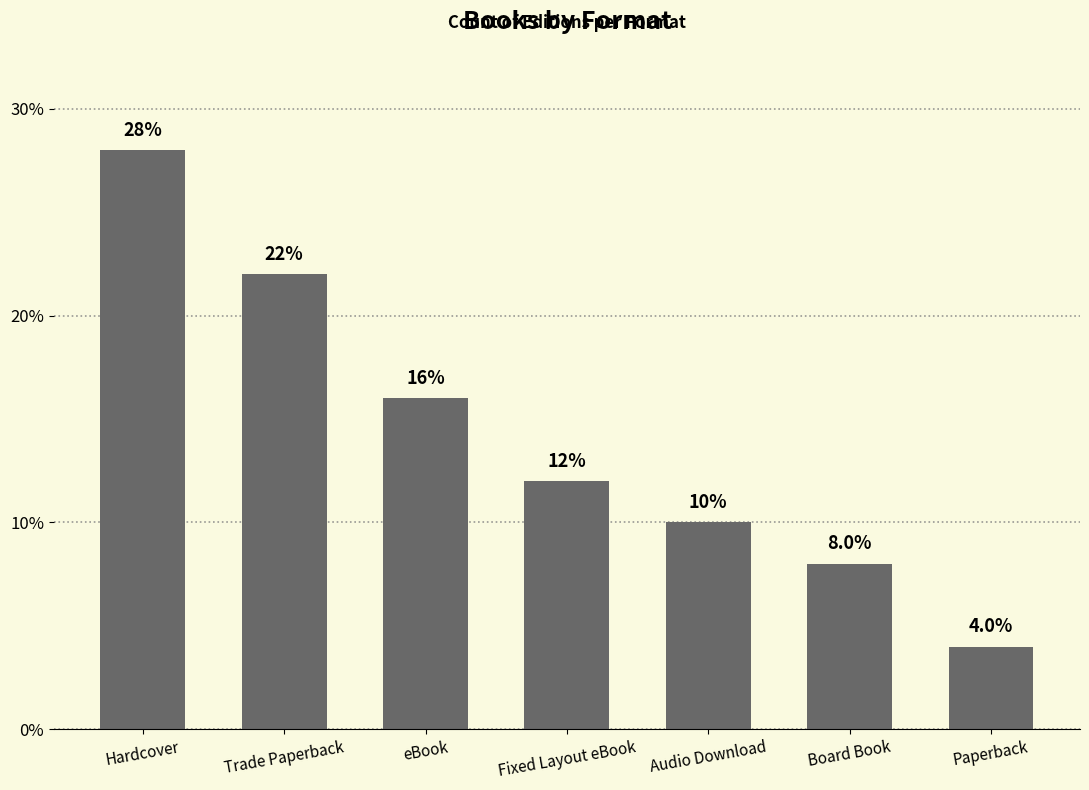

How many bars are there in total?

7